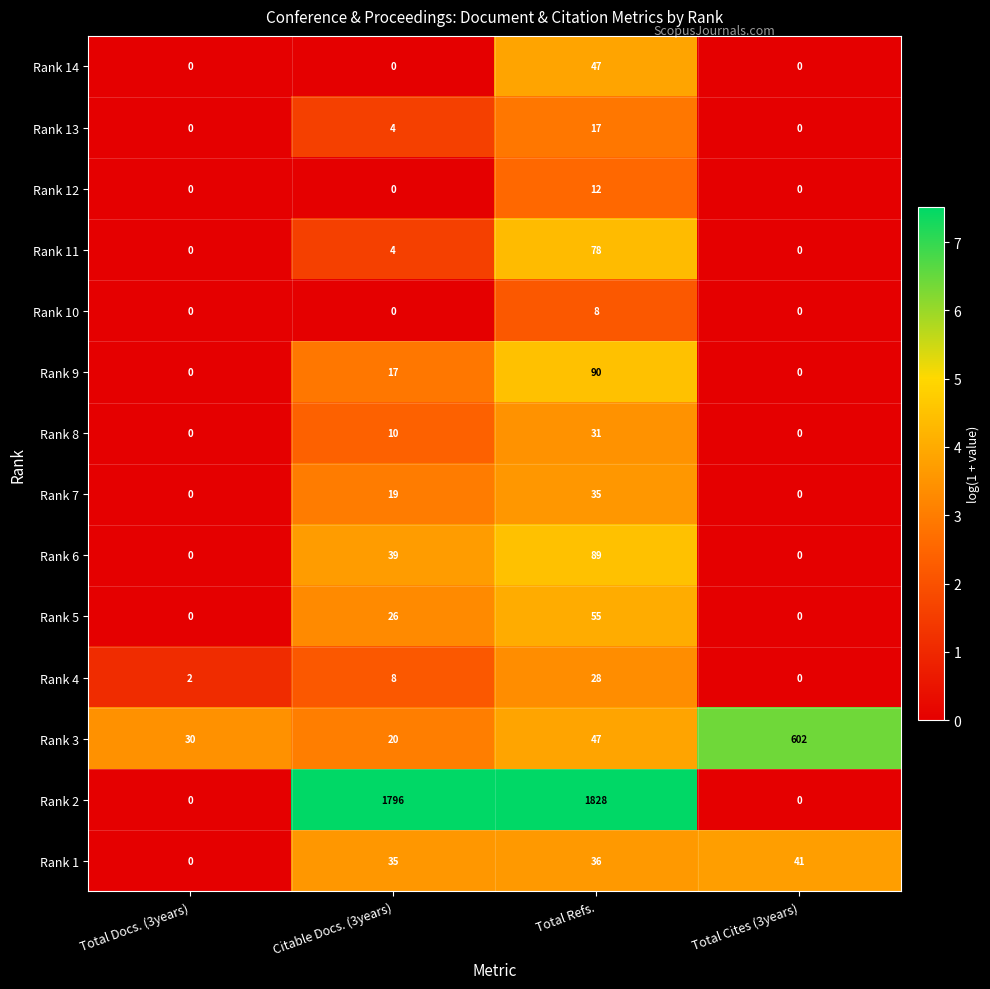

How many series are shown in this chart?

14